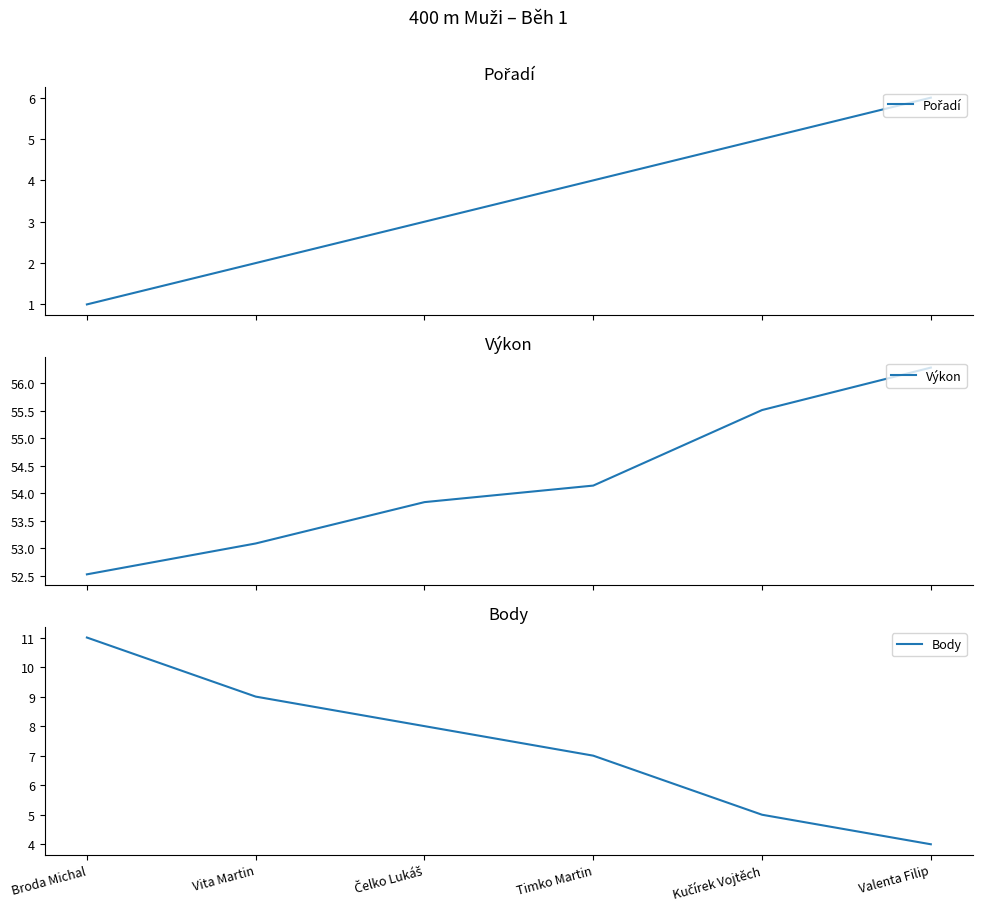

How many distinct data groups are displayed?

3